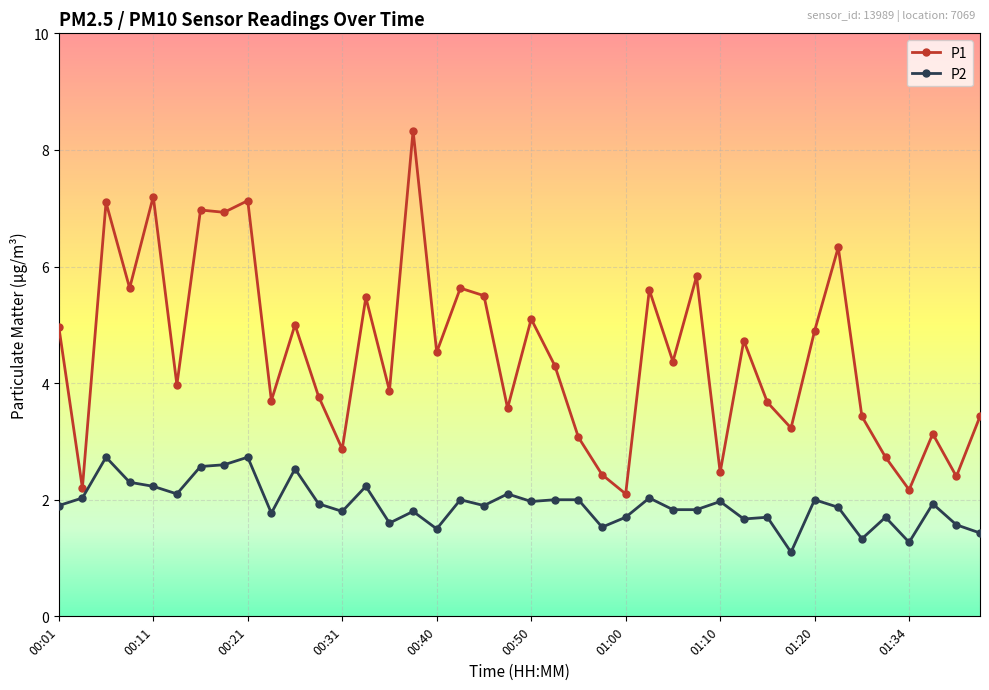

Which series has the largest range (max minus min)?

P1